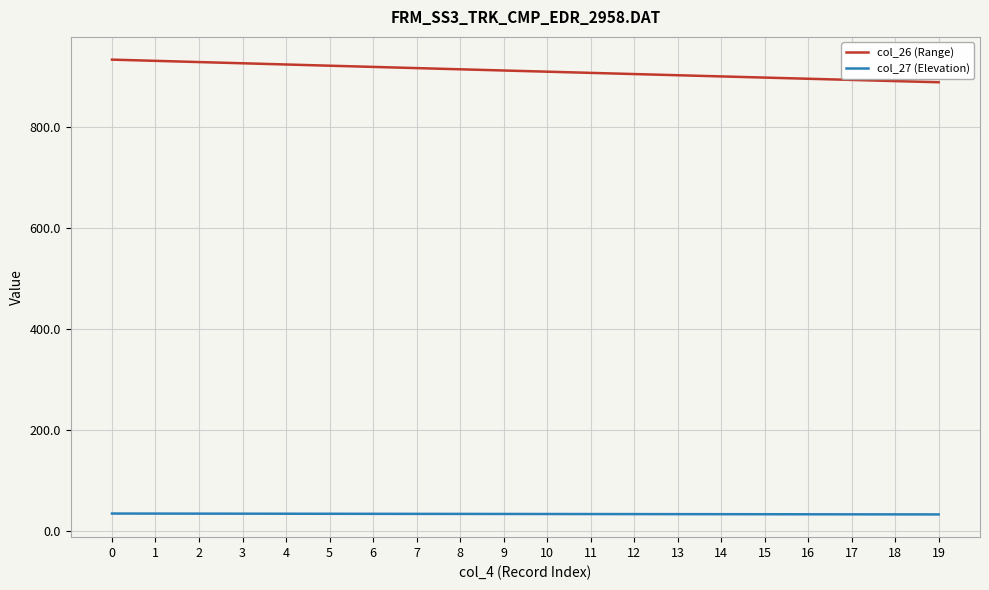

At 1, list the series in order from largest to smallest.

col_26 (Range), col_27 (Elevation)